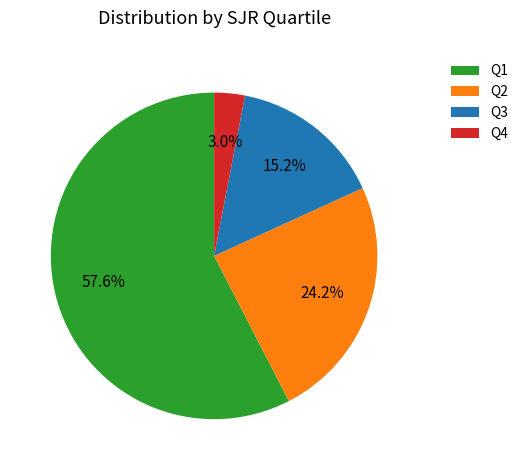

Which has a higher value, Q2 or Q3?

Q2